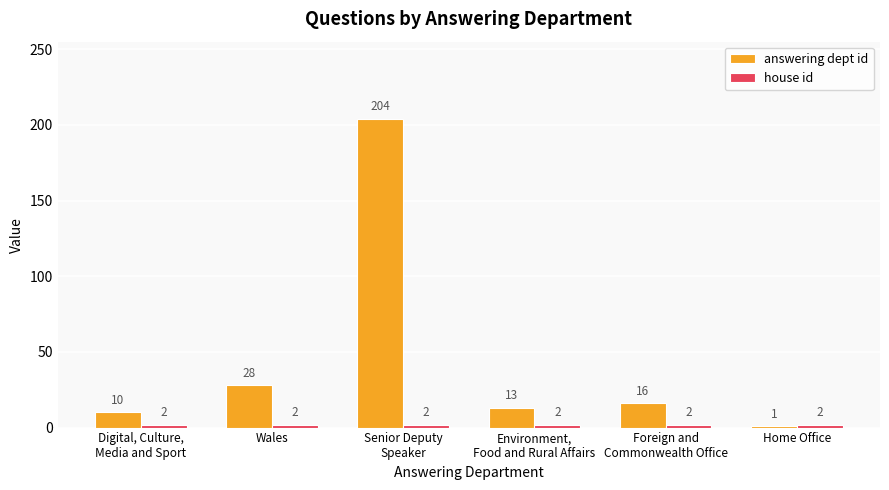

How many data points does each series have?

6